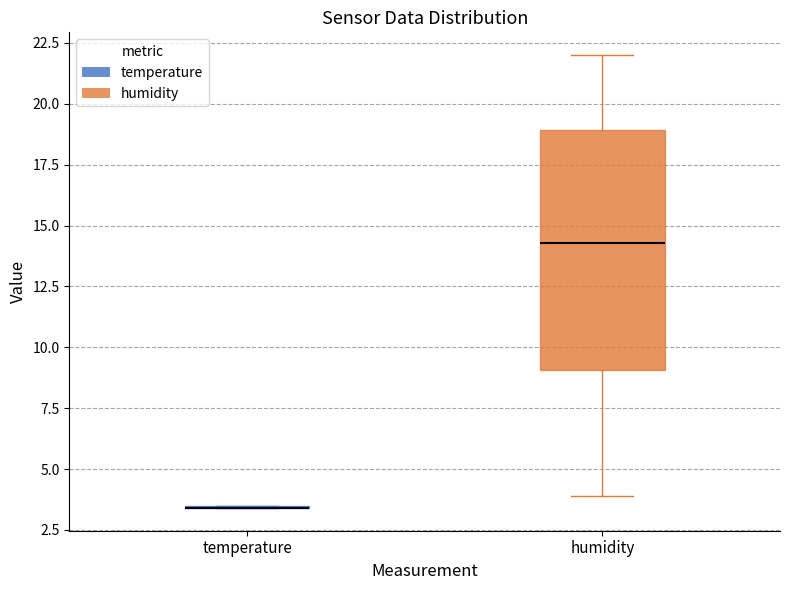

Reading left to right, read every box against the y-axis: the position of its median line, the range the box covers, and the ends of its whiskers. The values are not printed on the chart, so give them approximately, as read against the axis.

temperature: box collapsed to a line at 3.5, whiskers 3.5 to 3.5
humidity: median 14.5, box 9.0 to 19.0, whiskers 4.0 to 22.0